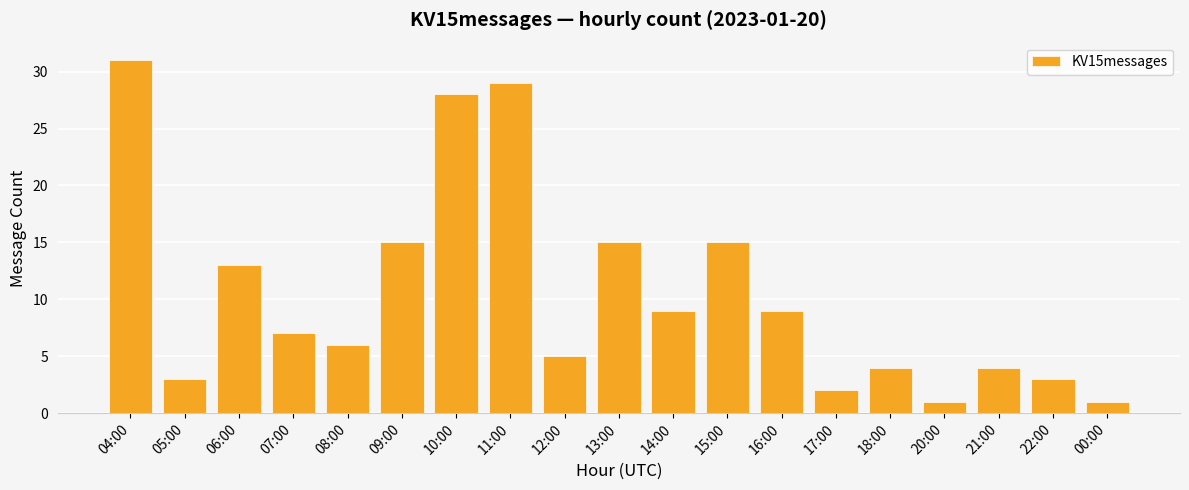

Reading left to right, transcribe all the data shown in this chart.

04:00=31	05:00=3	06:00=13	07:00=7	08:00=6	09:00=15	10:00=28	11:00=29	12:00=5	13:00=15	14:00=9	15:00=15	16:00=9	17:00=2	18:00=4	20:00=1	21:00=4	22:00=3	00:00=1